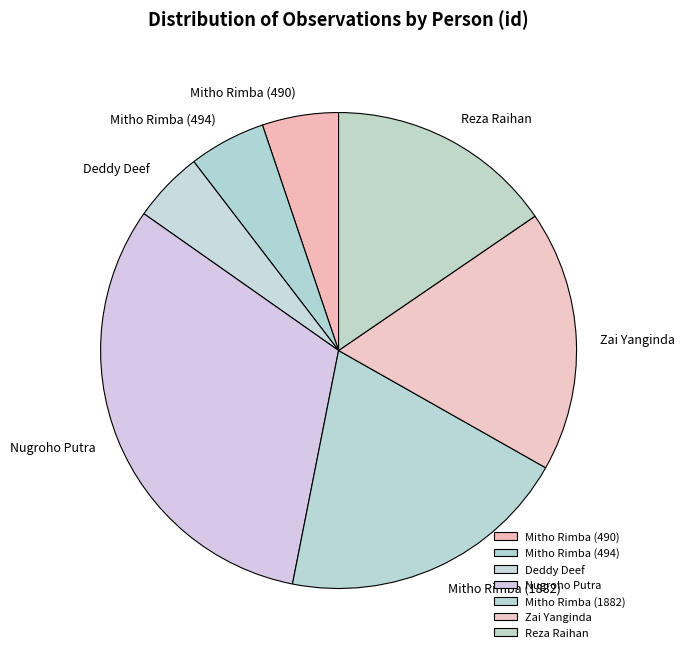

The Mitho Rimba (490) slice represents 13% of the pie. True or false?

False